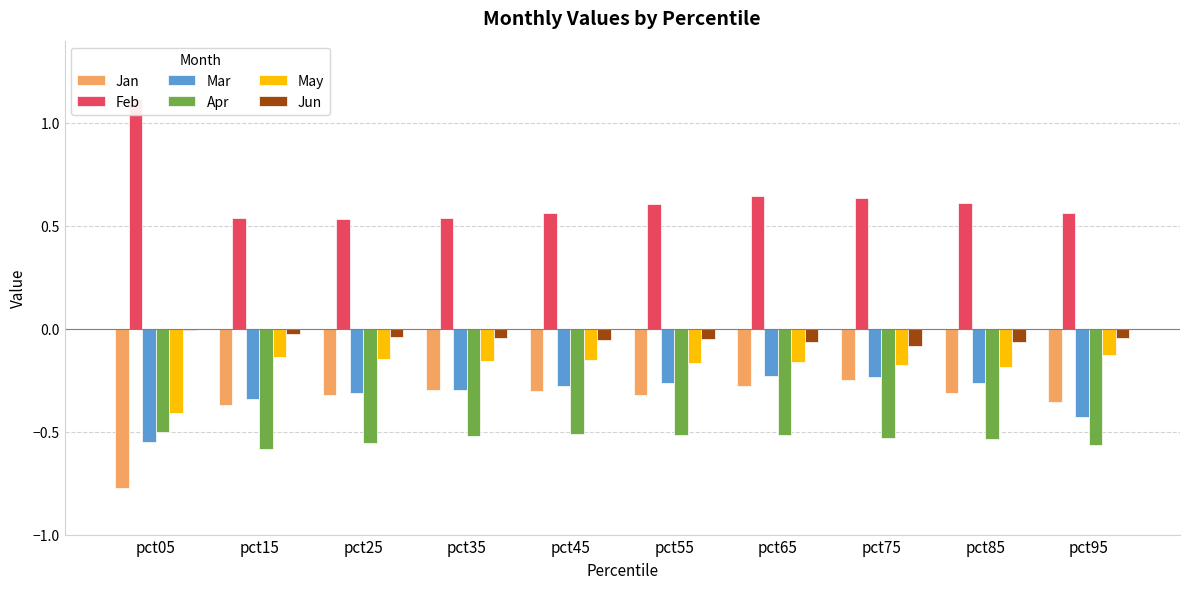

Reading left to right, list all the values displayed in this chart.

Jan: -0.8	-0.4	-0.3	-0.3	-0.3	-0.3	-0.3	-0.2	-0.3	-0.4
Feb: 1.1	0.5	0.5	0.5	0.6	0.6	0.6	0.6	0.6	0.6
Mar: -0.5	-0.3	-0.3	-0.3	-0.3	-0.3	-0.2	-0.2	-0.3	-0.4
Apr: -0.5	-0.6	-0.6	-0.5	-0.5	-0.5	-0.5	-0.5	-0.5	-0.6
May: -0.4	-0.1	-0.1	-0.2	-0.2	-0.2	-0.2	-0.2	-0.2	-0.1
Jun: -0.0	-0.0	-0.0	-0.0	-0.1	-0.1	-0.1	-0.1	-0.1	-0.0